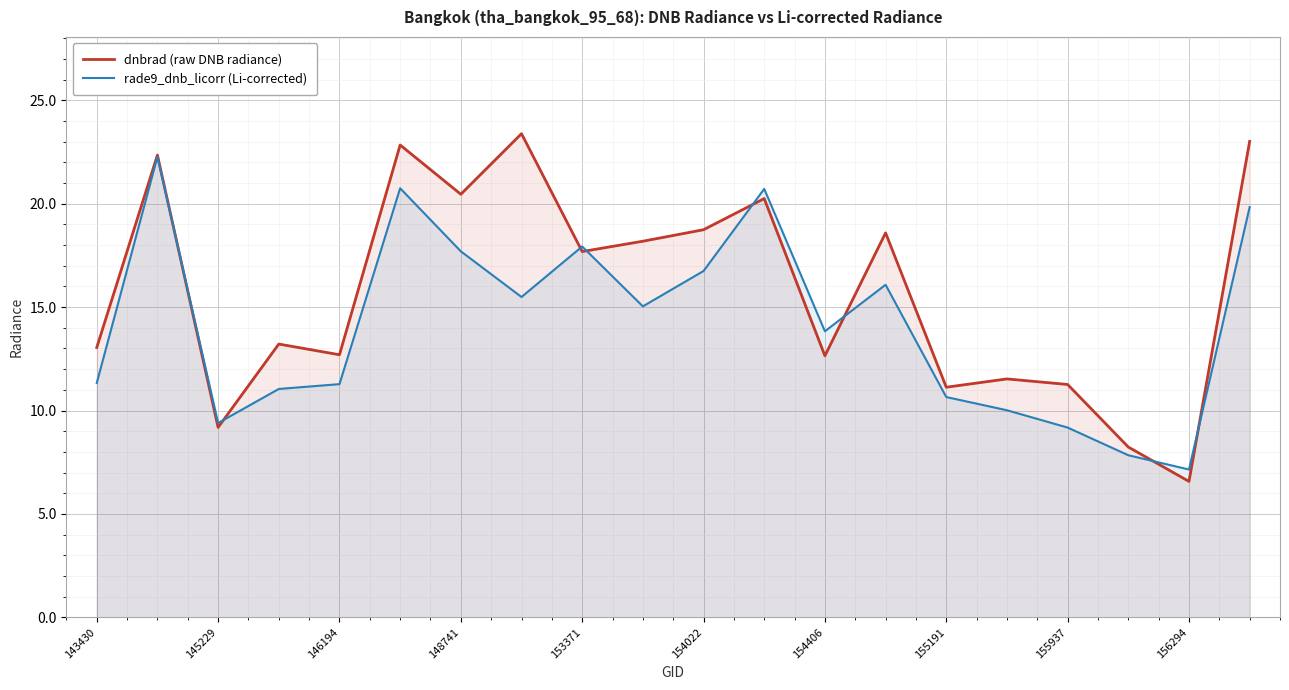

The dnbrad (raw DNB radiance) series shows 11.4 at 19. True or false?

False